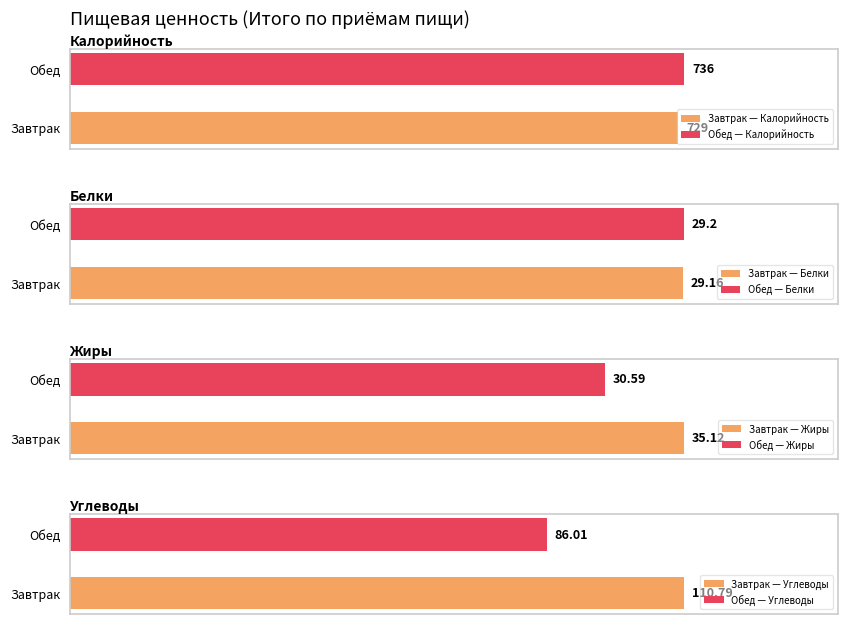

The value of Калорийность at Обед is 736.0. True or false?

True